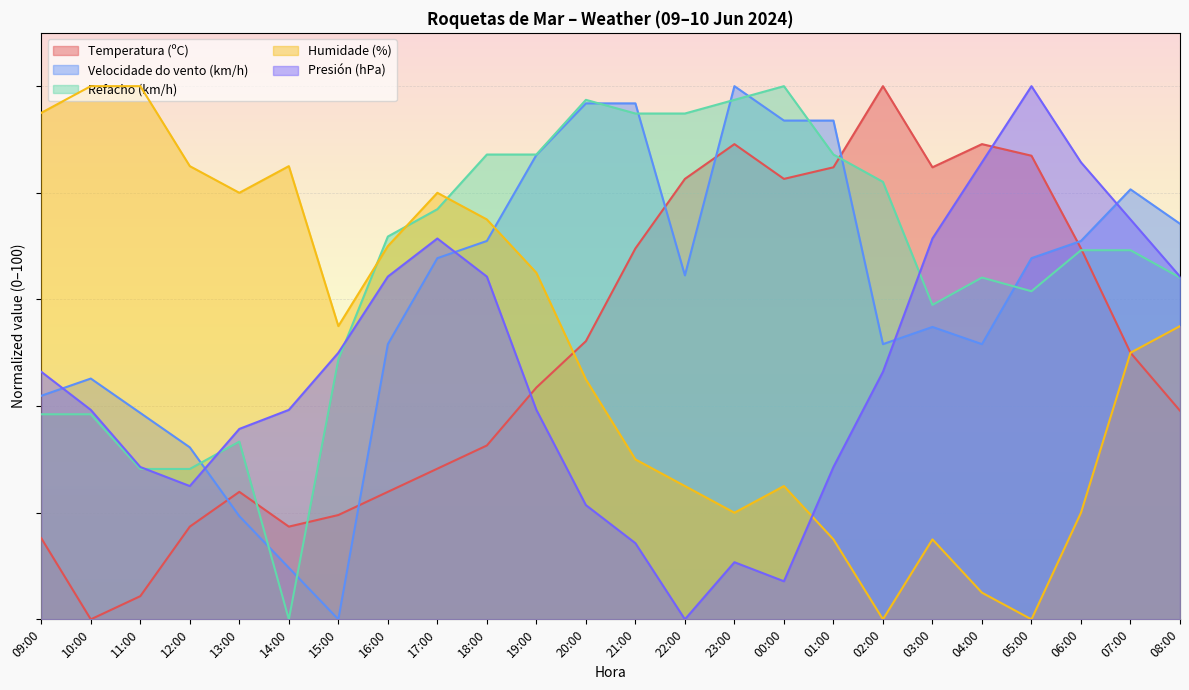

How many times do Velocidade do vento (km/h) and Presión (hPa) cross each other?

5